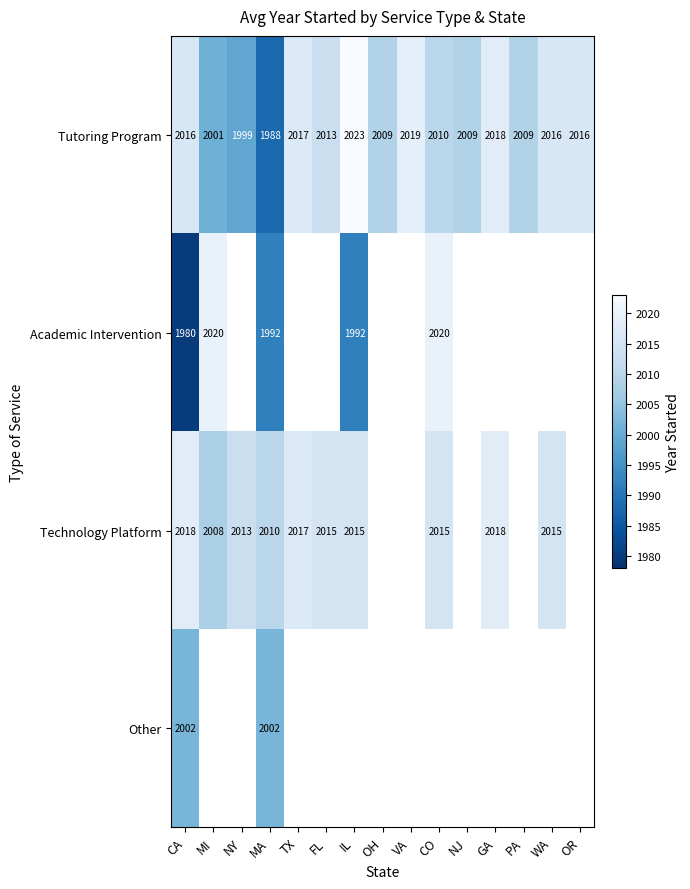

The value of Tutoring Program at OR is 1388. True or false?

False